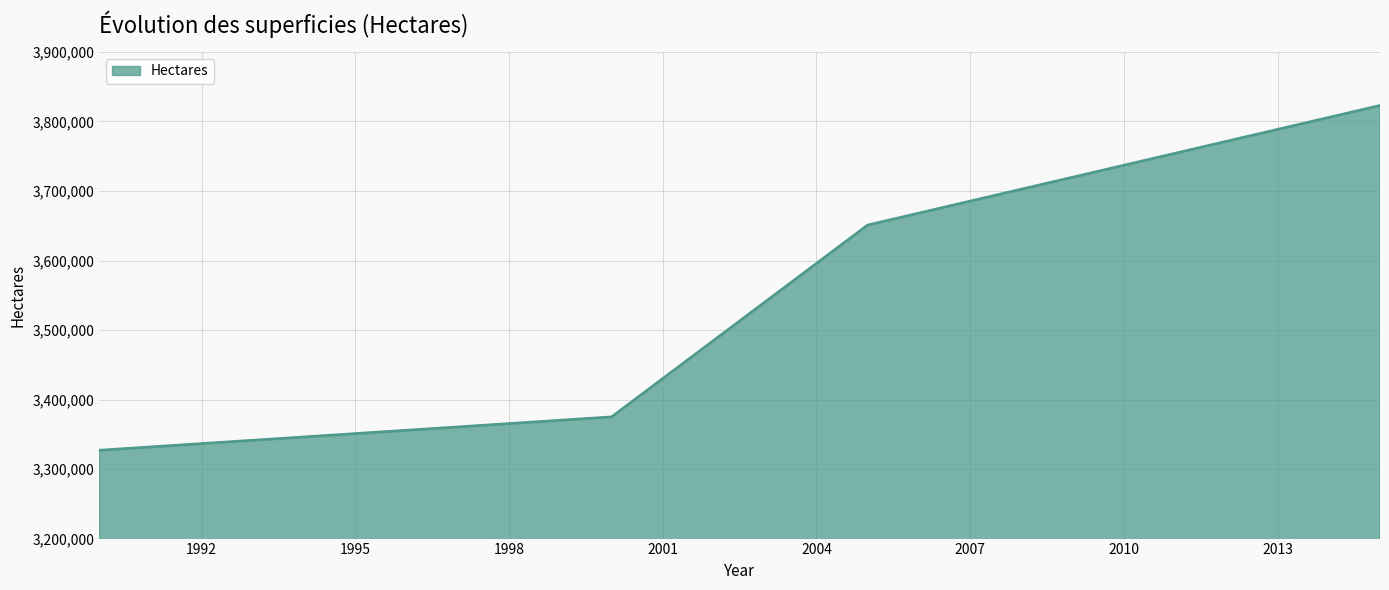

What is the difference between the maximum and minimum values?

496000